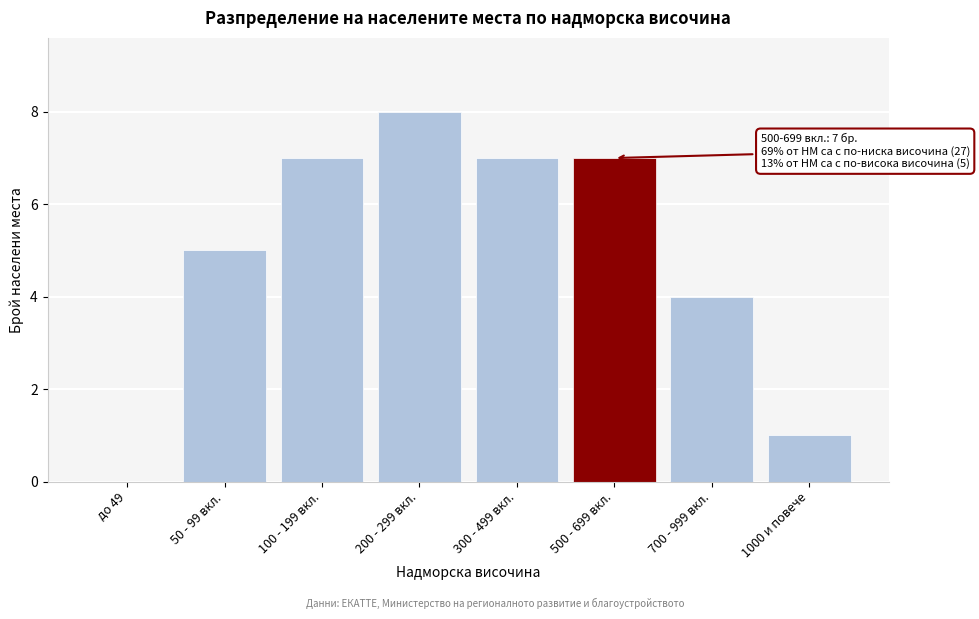

Reading left to right, transcribe all the data shown in this chart.

до 49=0	50 - 99 вкл.=5	100 - 199 вкл.=7	200 - 299 вкл.=8	300 - 499 вкл.=7	500 - 699 вкл.=7	700 - 999 вкл.=4	1000 и повече=1